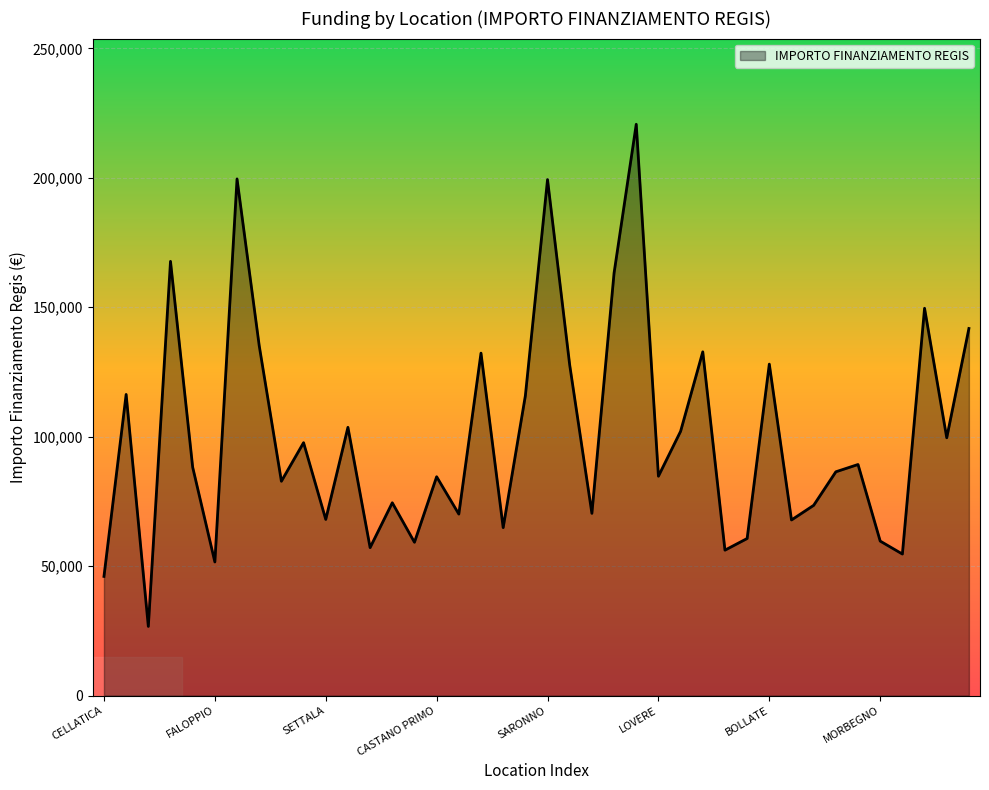

What is the difference between the maximum and minimum values?

193933.1